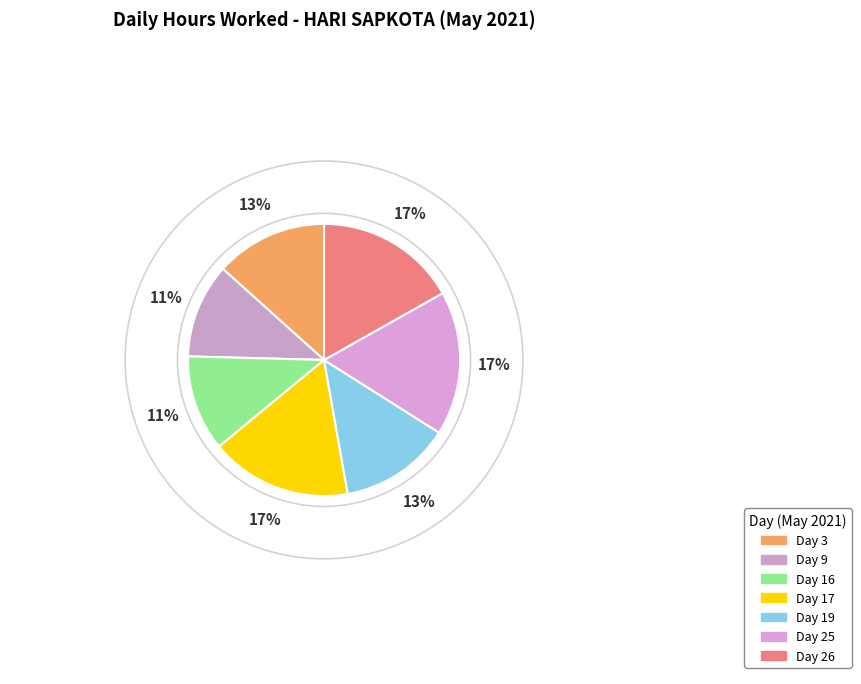

Count the number of slices in the pie.

7